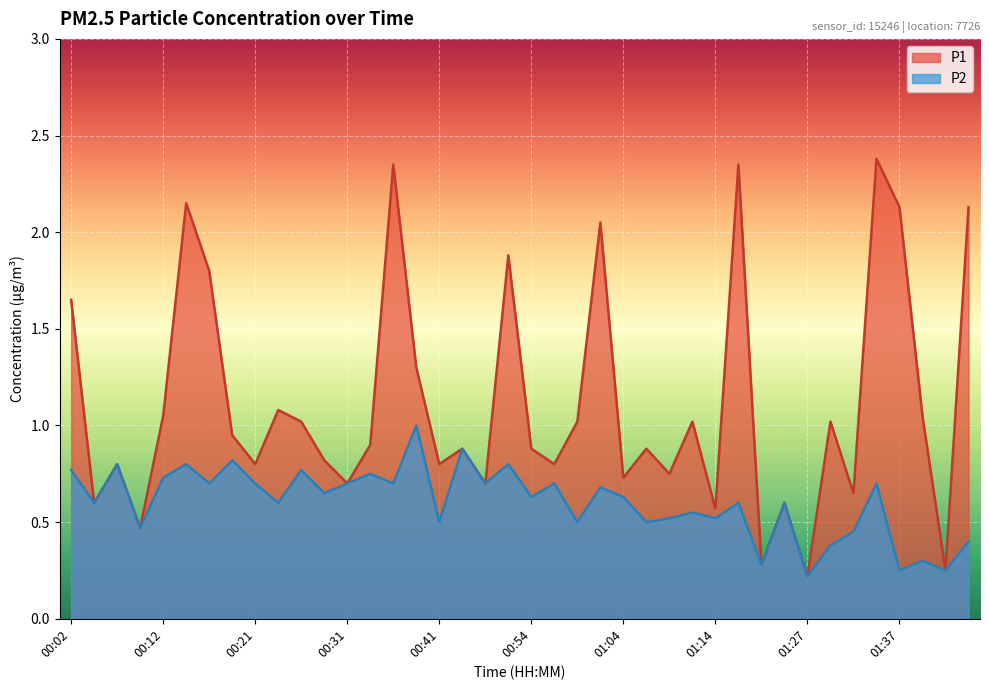

The P2 series shows 0.2 at 01:42. True or false?

True